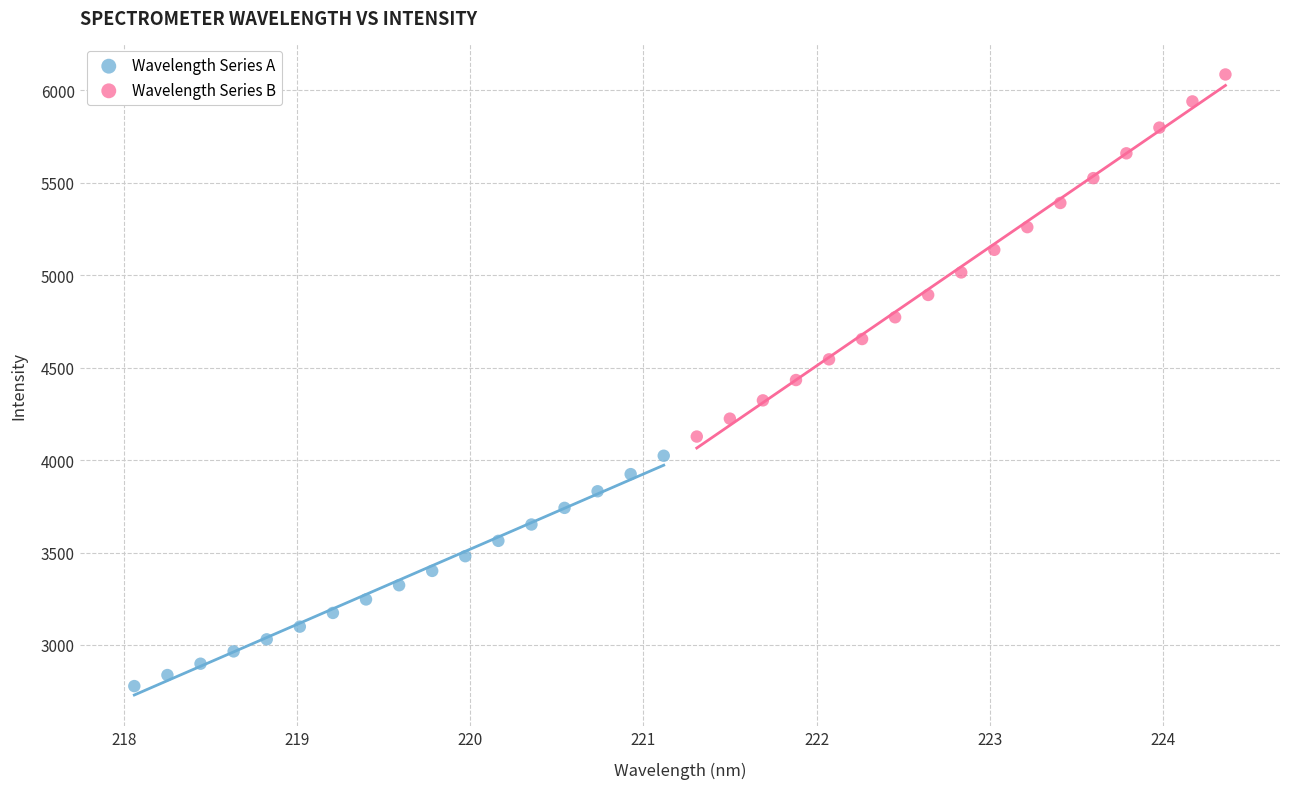

Which series has the largest Y range (max minus min)?

Wavelength Series B